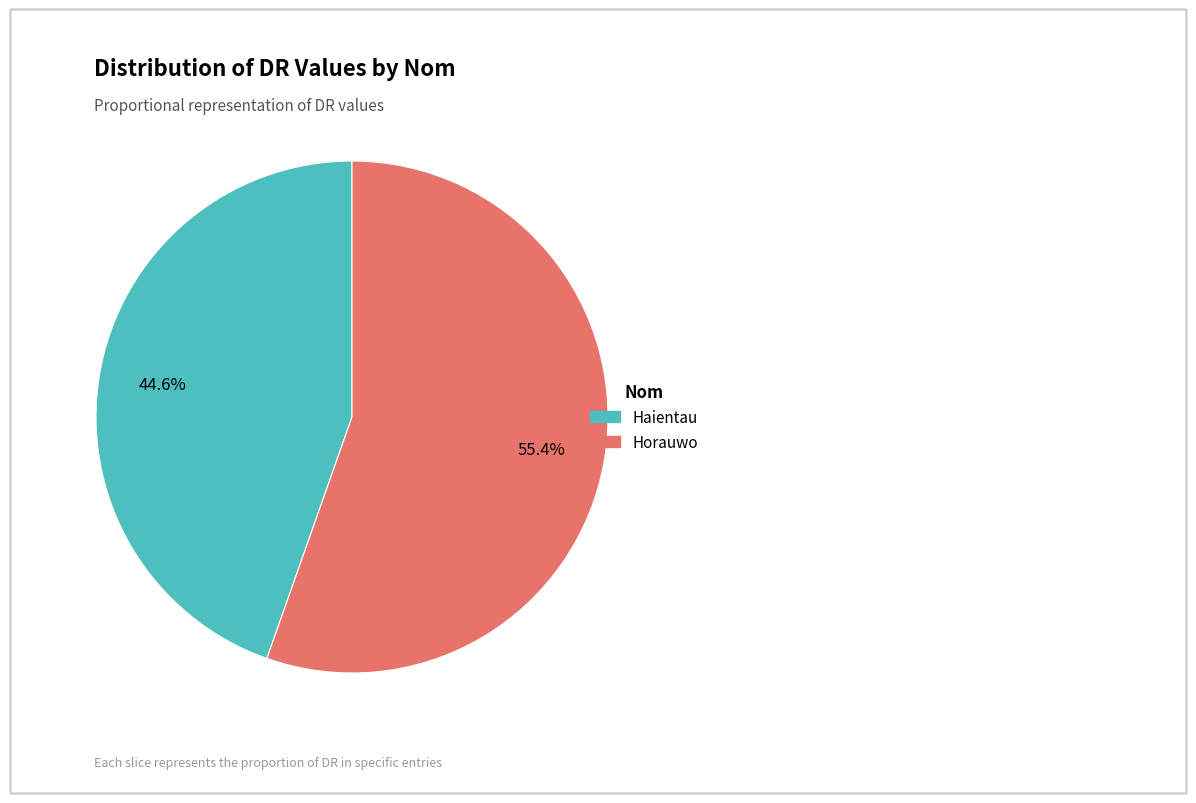

Which category has the biggest portion of the pie?

Horauwo